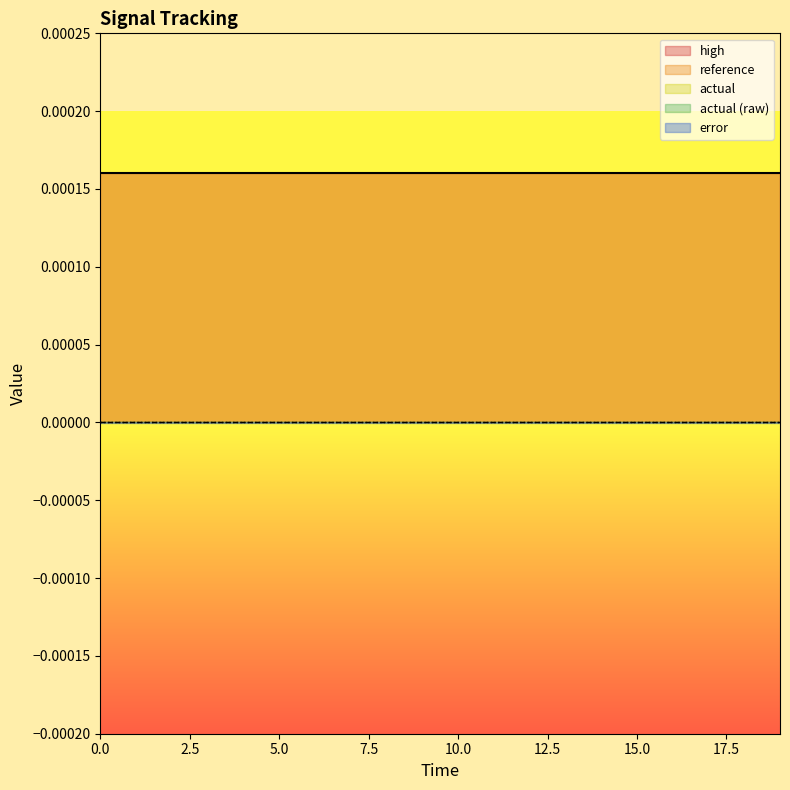

Which series has the widest spread of values?

reference